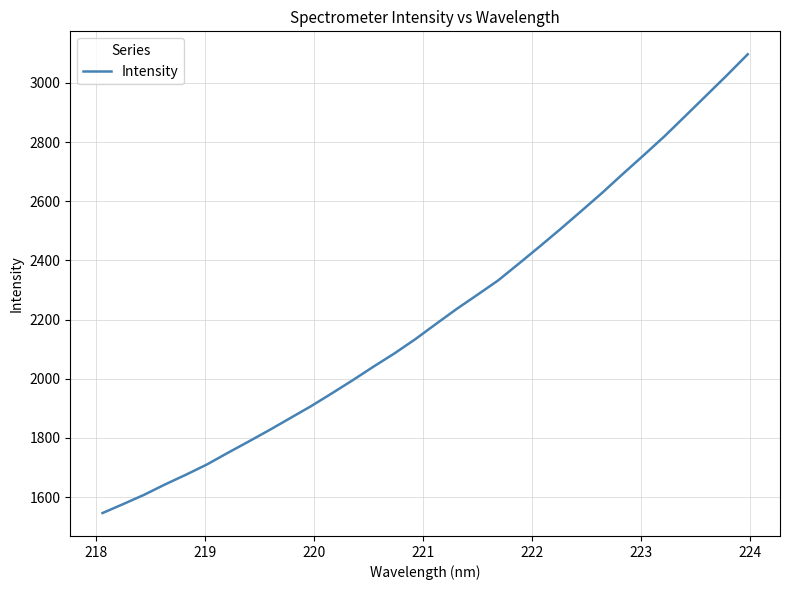

What is the difference between the maximum and minimum values?

1551.2